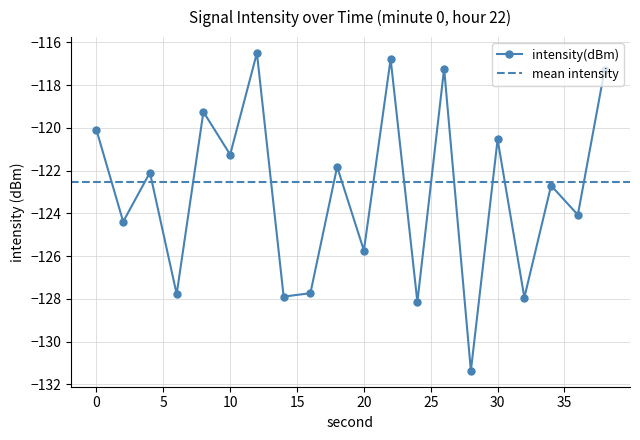

What value does the data have at 6?

-127.8